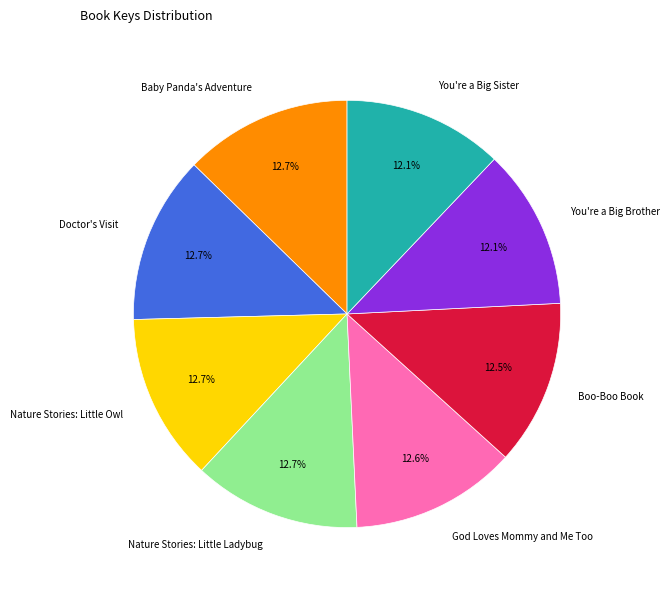

Is it true that Nature Stories: Little Ladybug is 23% of the pie?

False